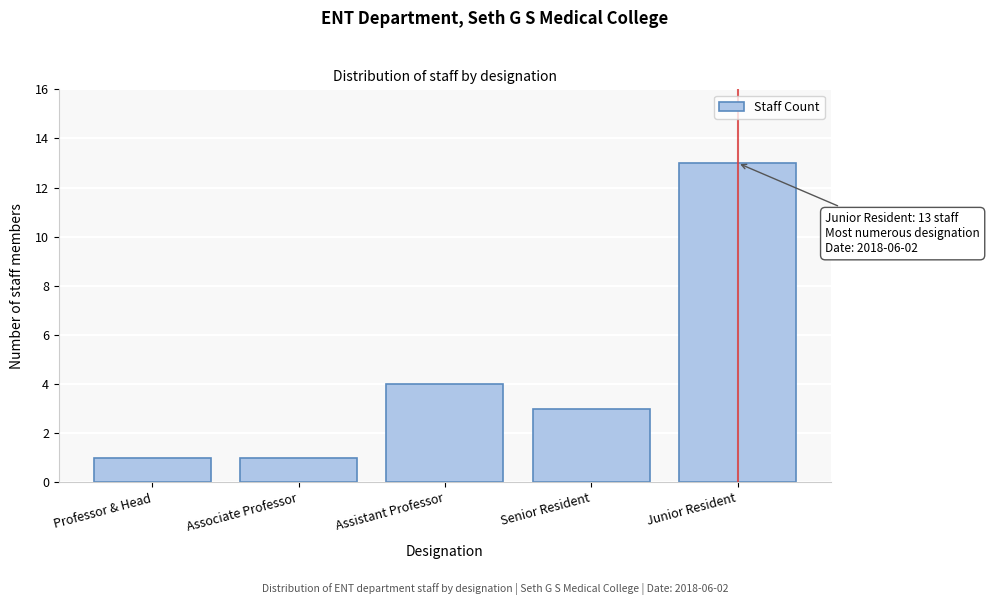

Reading right to left, what are all the values shown in this chart?

Junior Resident=13	Senior Resident=3	Assistant Professor=4	Associate Professor=1	Professor & Head=1